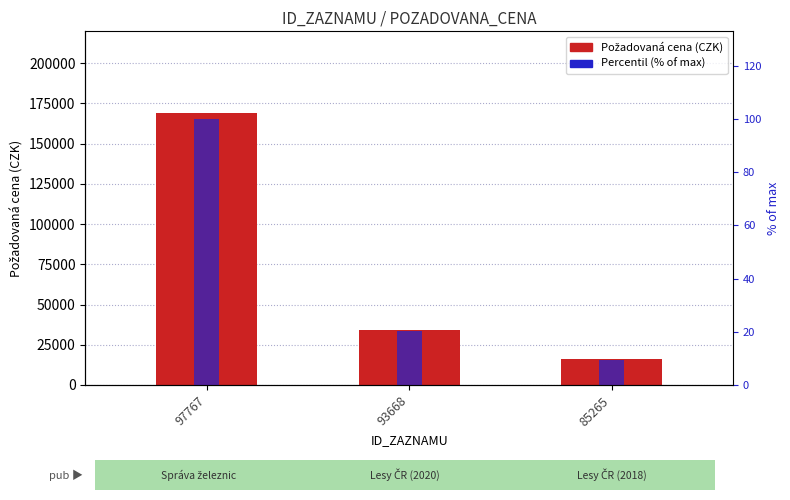

At how many categories does at least one series exceed 61159?

1